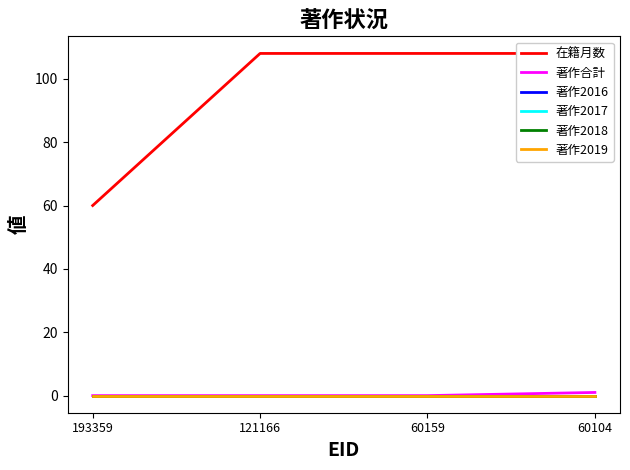

Reading left to right, extract all data points from this chart.

在籍月数: 193359=60	121166=108	60159=108	60104=108
著作合計: 193359=0	121166=0	60159=0	60104=1
著作2016: 193359=0	121166=0	60159=0	60104=0
著作2017: 193359=0	121166=0	60159=0	60104=0
著作2018: 193359=0	121166=0	60159=0	60104=0
著作2019: 193359=0	121166=0	60159=0	60104=0